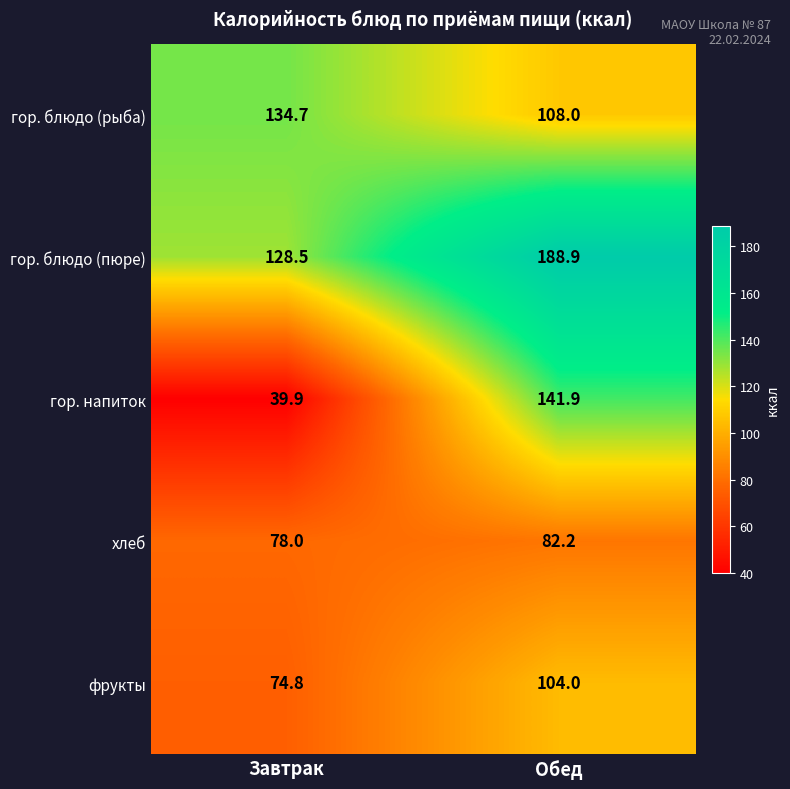

Which series has the largest range (max minus min)?

гор. напиток